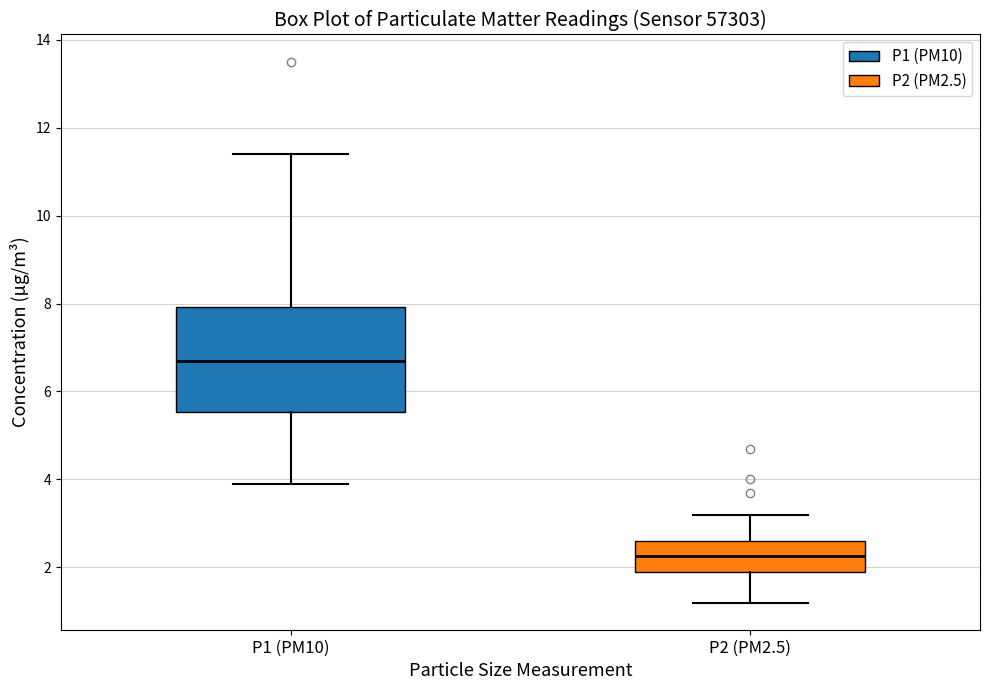

Reading left to right, read every box against the y-axis: the position of its median line, the range the box covers, and the ends of its whiskers. The values are not printed on the chart, so give them approximately, as read against the axis.

P1 (PM10): median 6.8, box 5.6 to 8.0, whiskers 4.0 to 11.4
P2 (PM2.5): median 2.2, box 2.0 to 2.6, whiskers 1.2 to 3.2